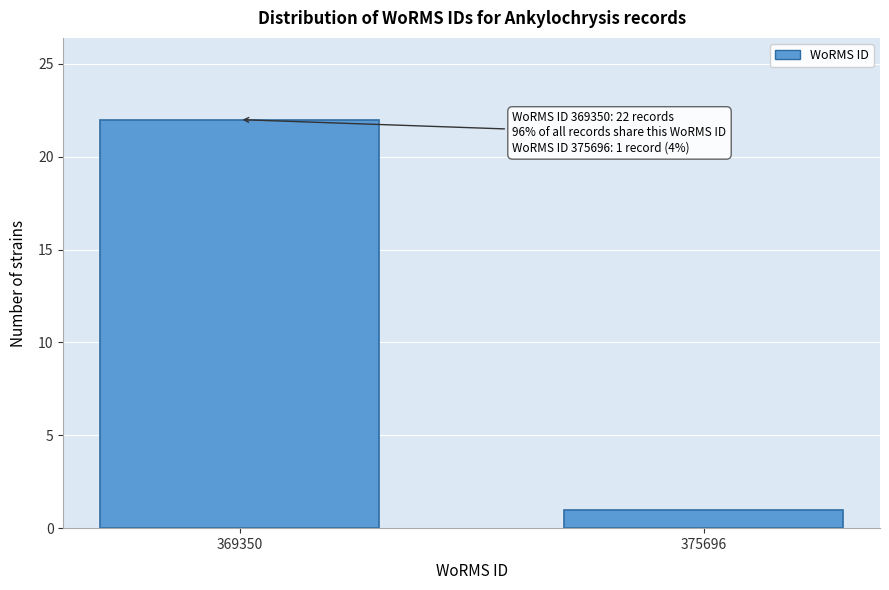

Reading left to right, what are all the values shown in this chart?

369350=22	375696=1